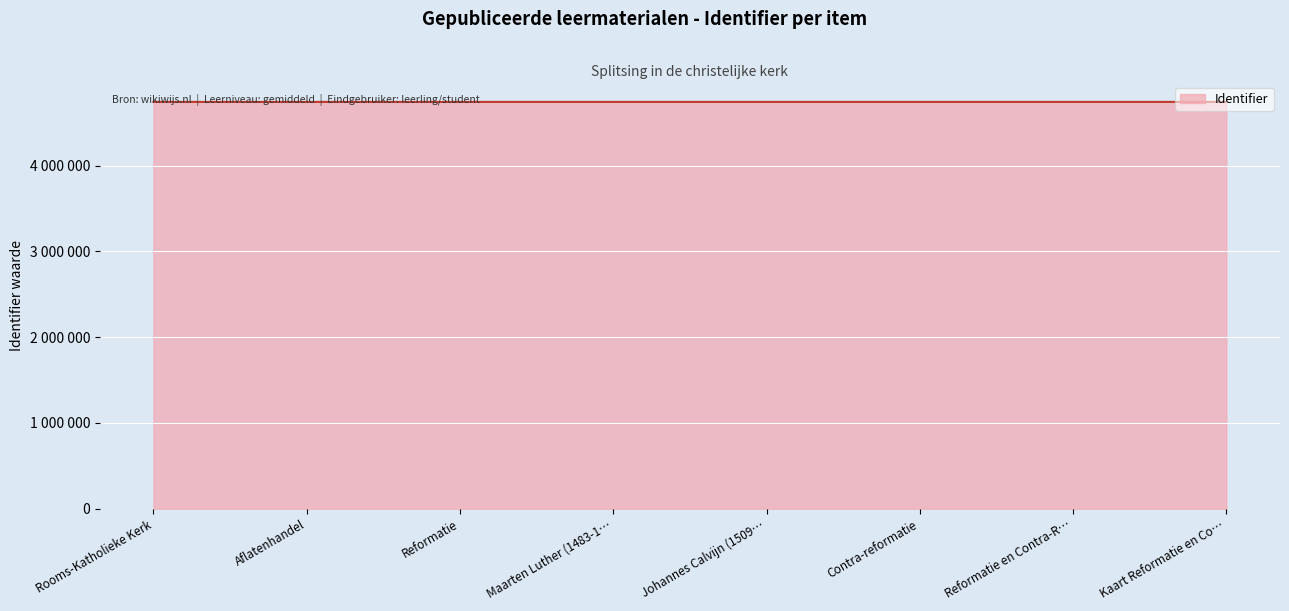

Which label corresponds to the smallest value in the chart?

Aflatenhandel